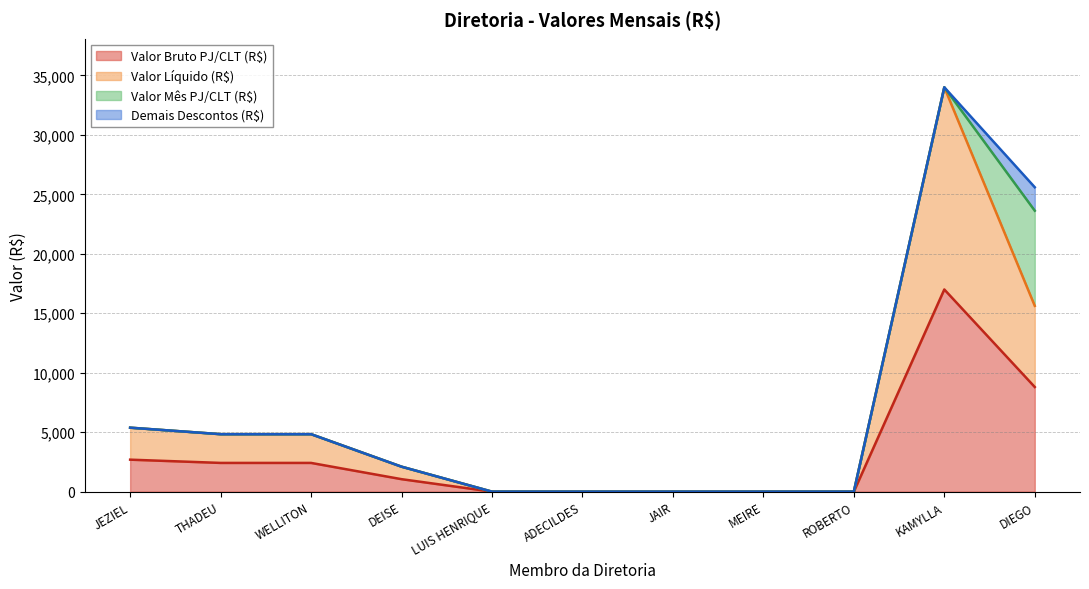

Is it true that Valor Bruto PJ/CLT (R$) equals 0.0 at LUIS HENRIQUE?

True